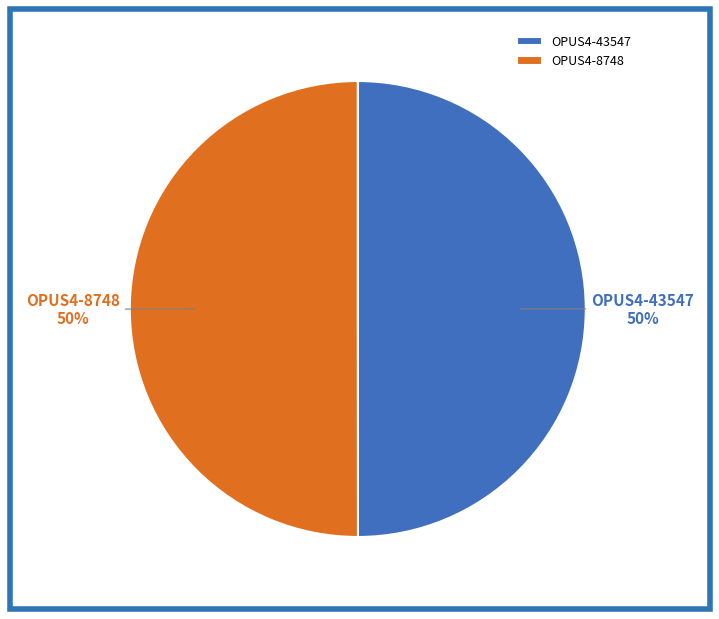

How many segments does this pie chart have?

2